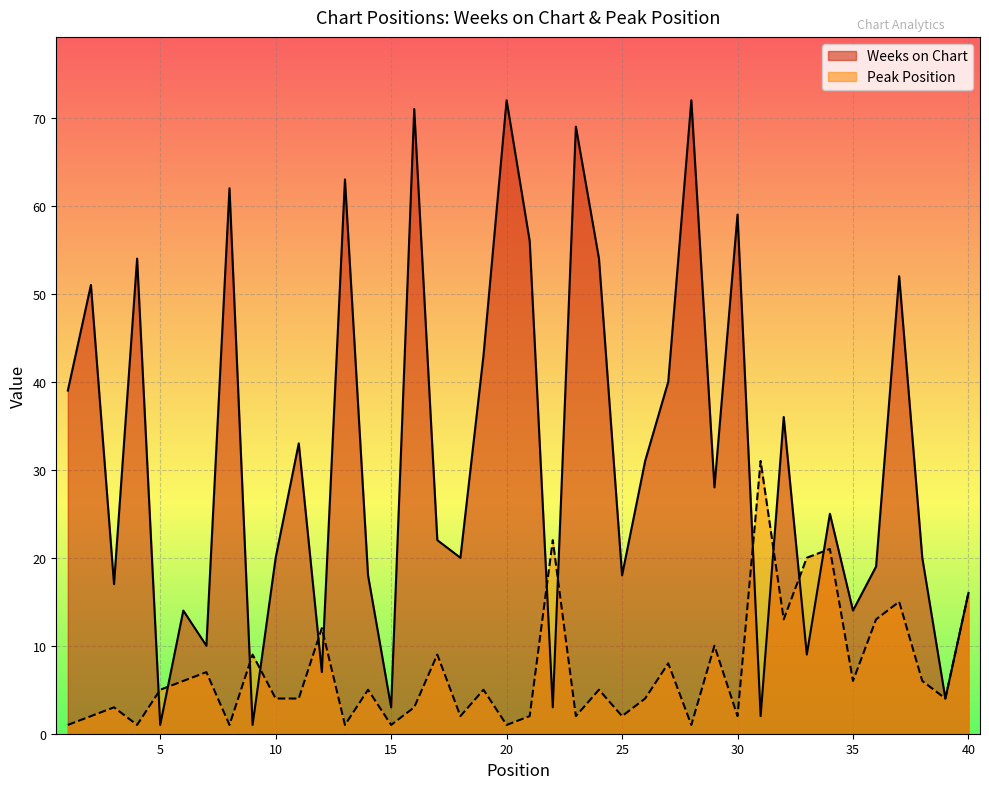

Between 40 and 11, which is larger?

11